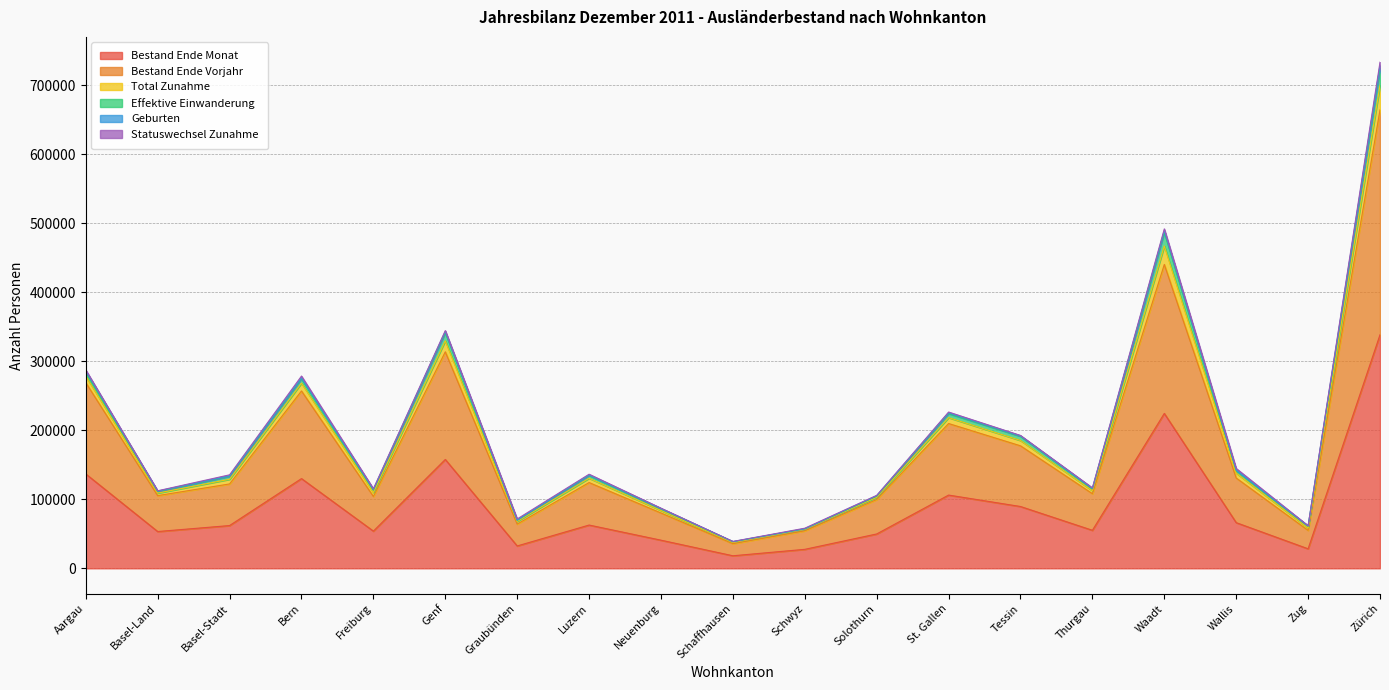

What is the highest value of the Bestand Ende Monat series?

338470